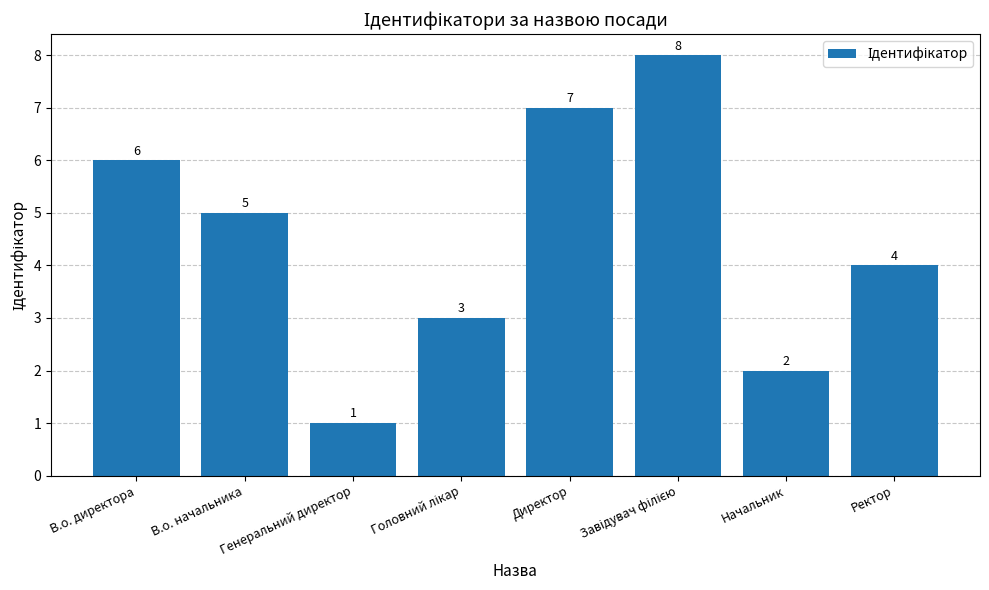

What is the maximum value shown in the chart?

8